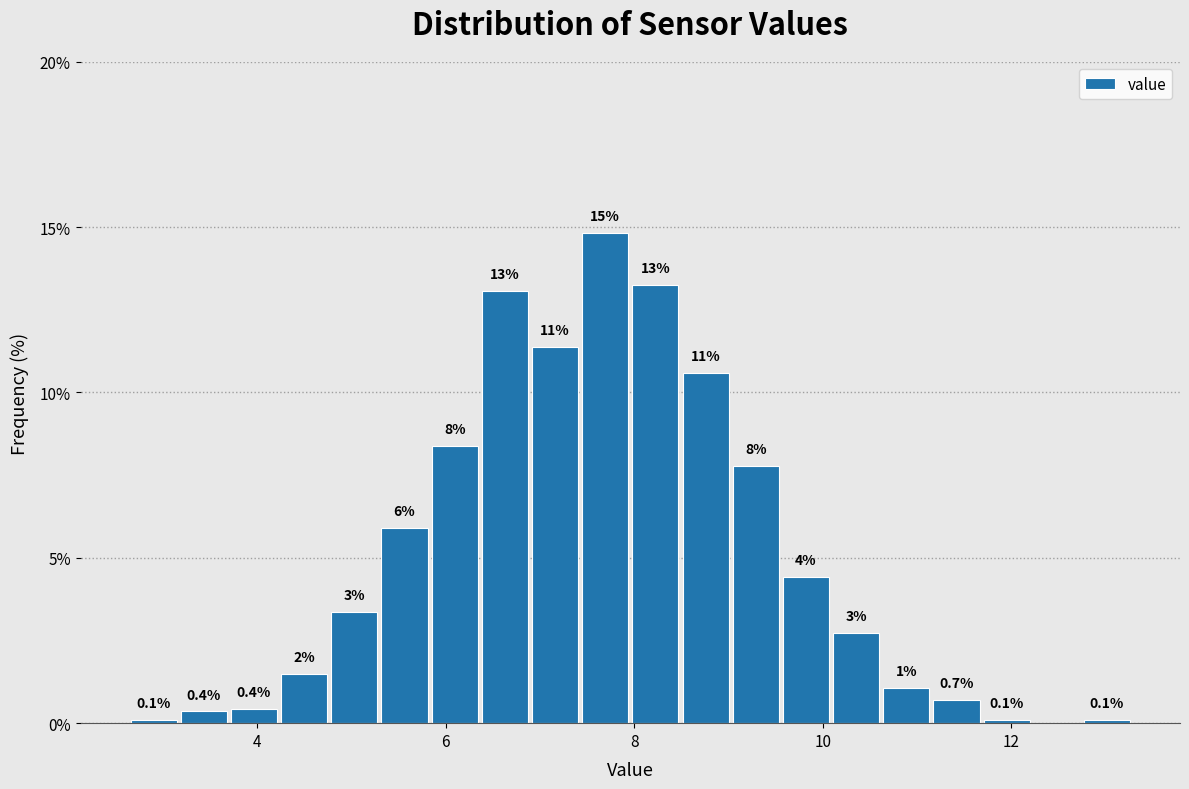

Around what value on the x-axis is the tallest bar? Give the approximate position of its centre, as read against the axis.

7.6